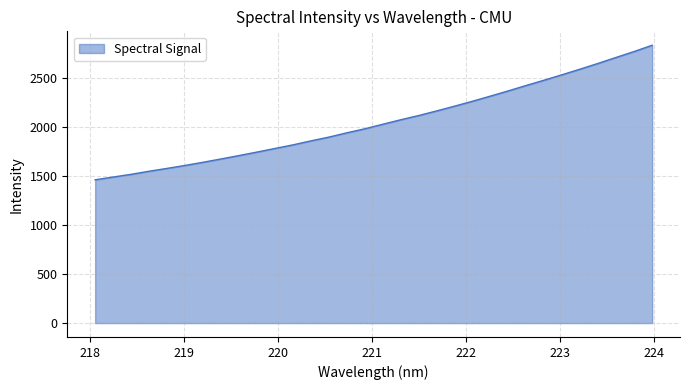

What is the smallest value displayed?

1461.3